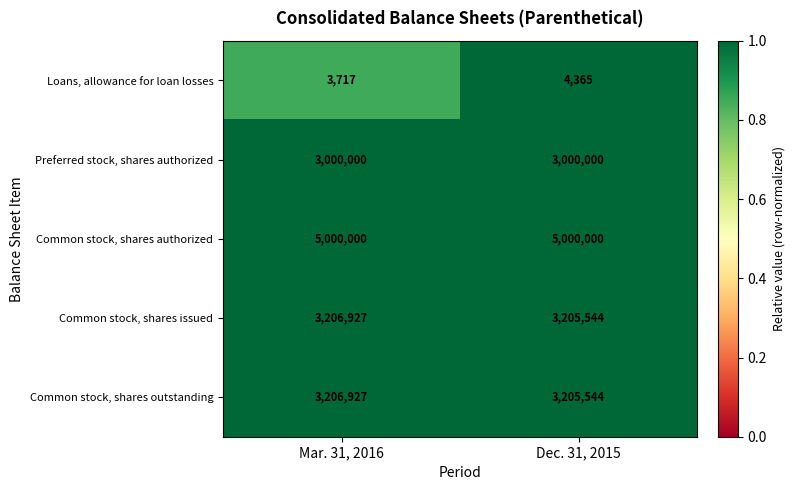

What is the difference between the maximum and minimum values in the Common stock, shares issued series?

1383